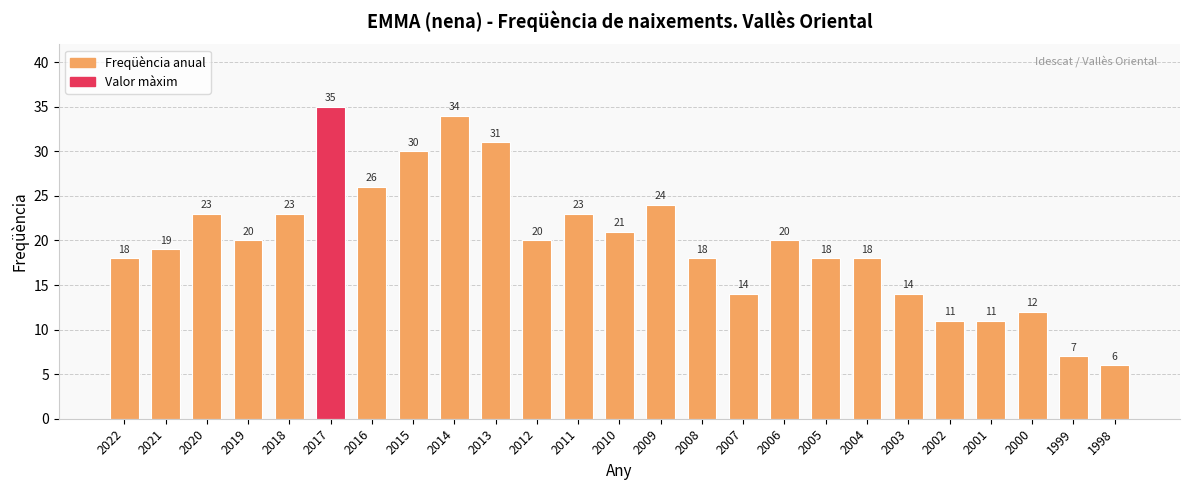

Reading left to right, extract all data points from this chart.

18	19	23	20	23	35	26	30	34	31	20	23	21	24	18	14	20	18	18	14	11	11	12	7	6